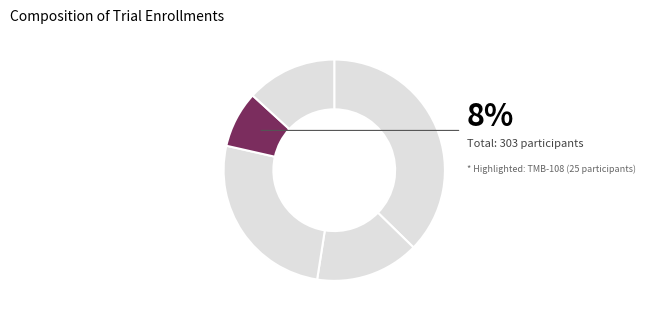

What is the ratio of the value at TMB-311 to the value at TMB-301?

2.0